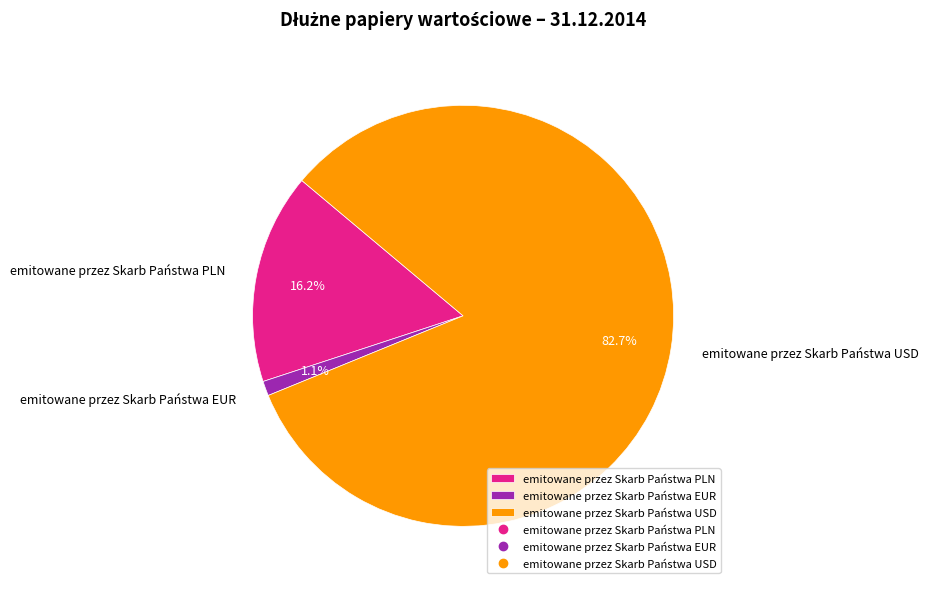

Rank the categories by value from lowest to highest.

emitowane przez Skarb Państwa EUR, emitowane przez Skarb Państwa PLN, emitowane przez Skarb Państwa USD